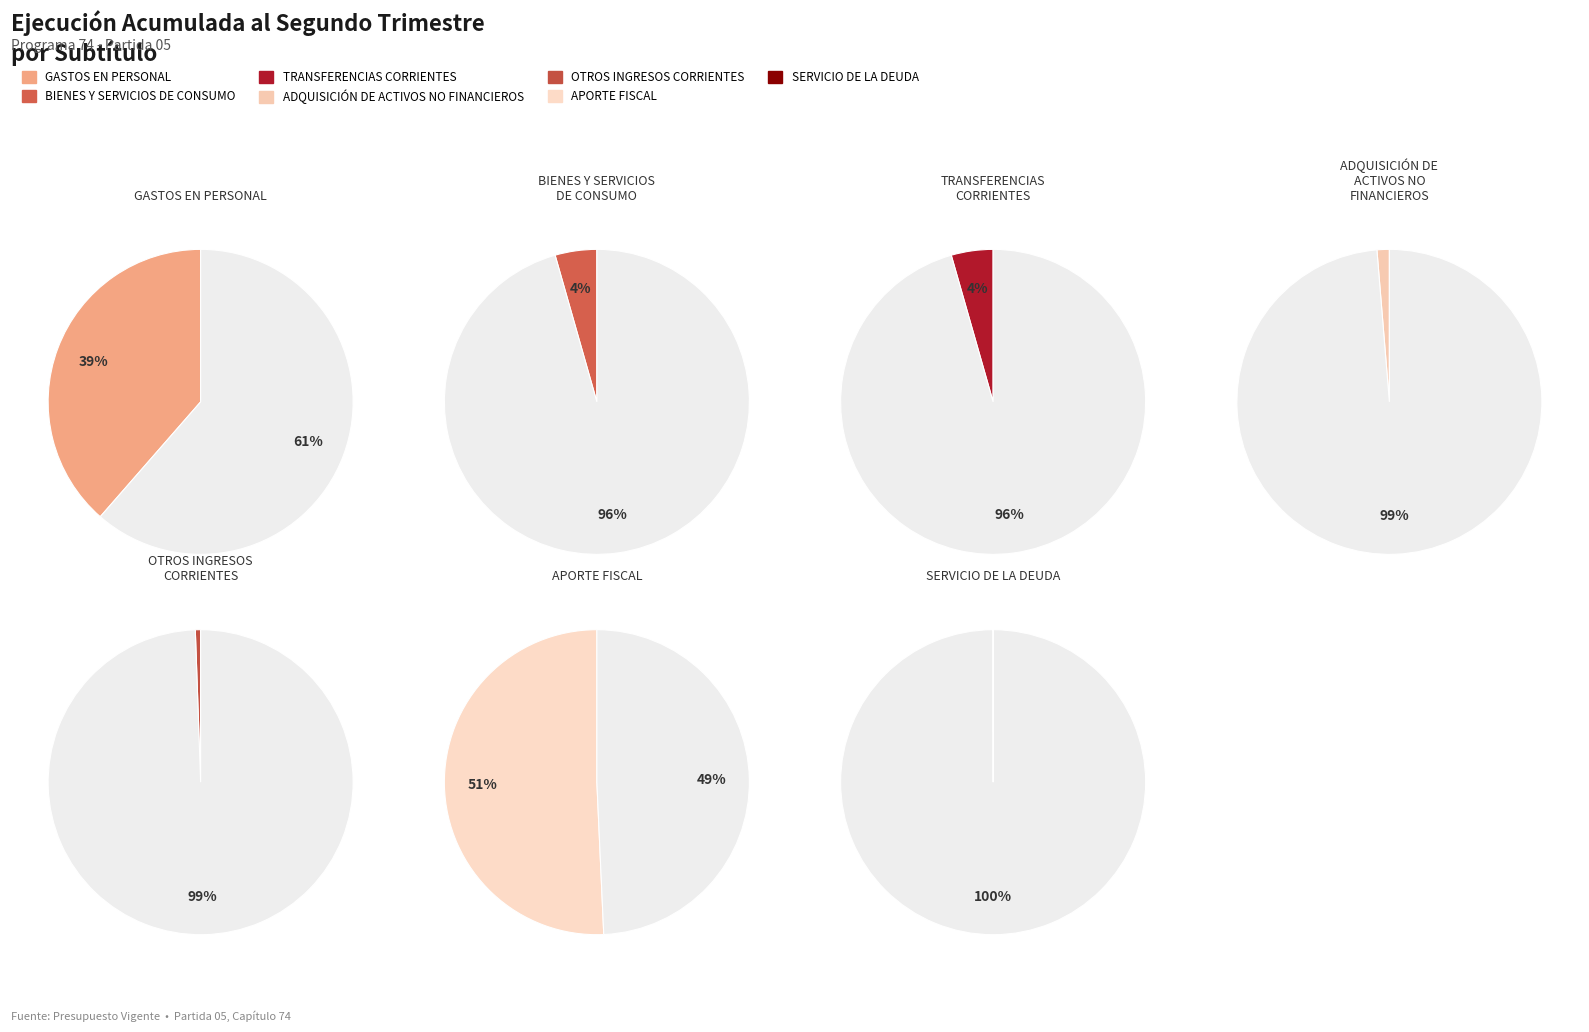

The APORTE FISCAL slice represents 42% of the pie. True or false?

False